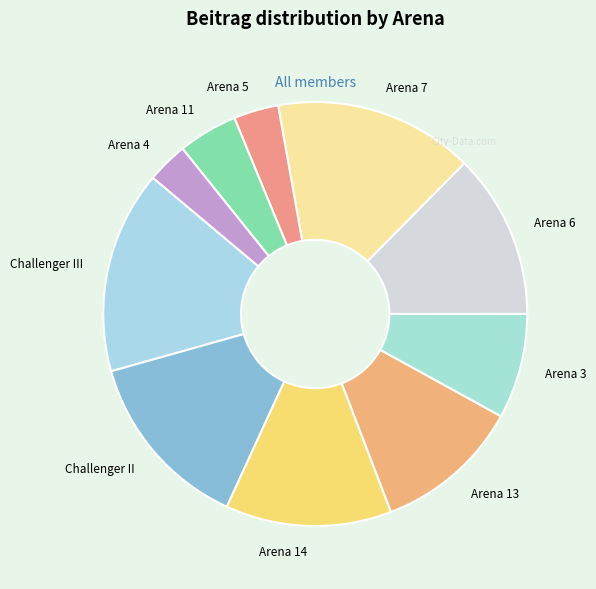

How many slices are in this pie chart?

10